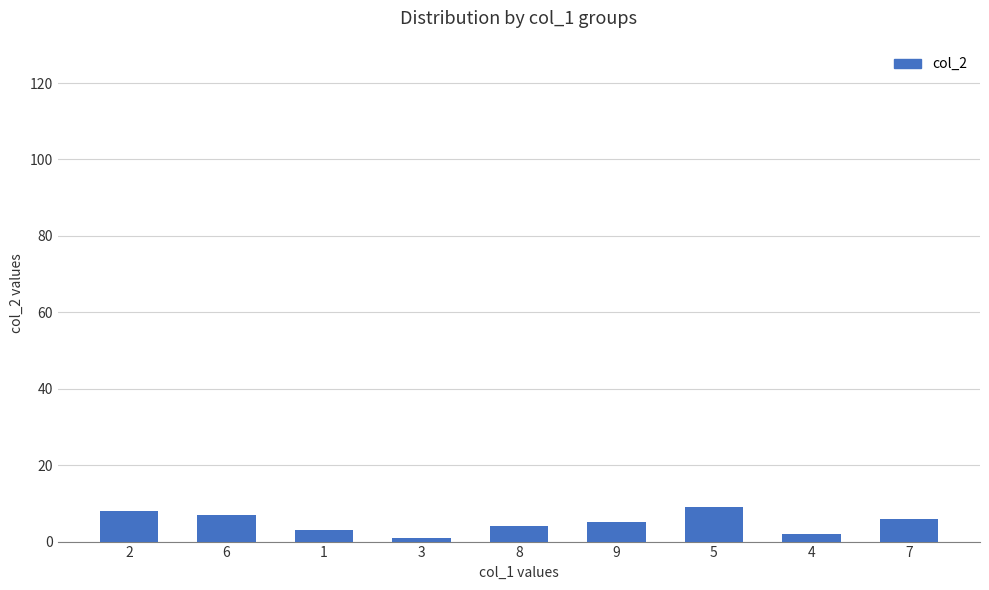

Reading right to left, extract all data points from this chart.

7=6	4=2	5=9	9=5	8=4	3=1	1=3	6=7	2=8